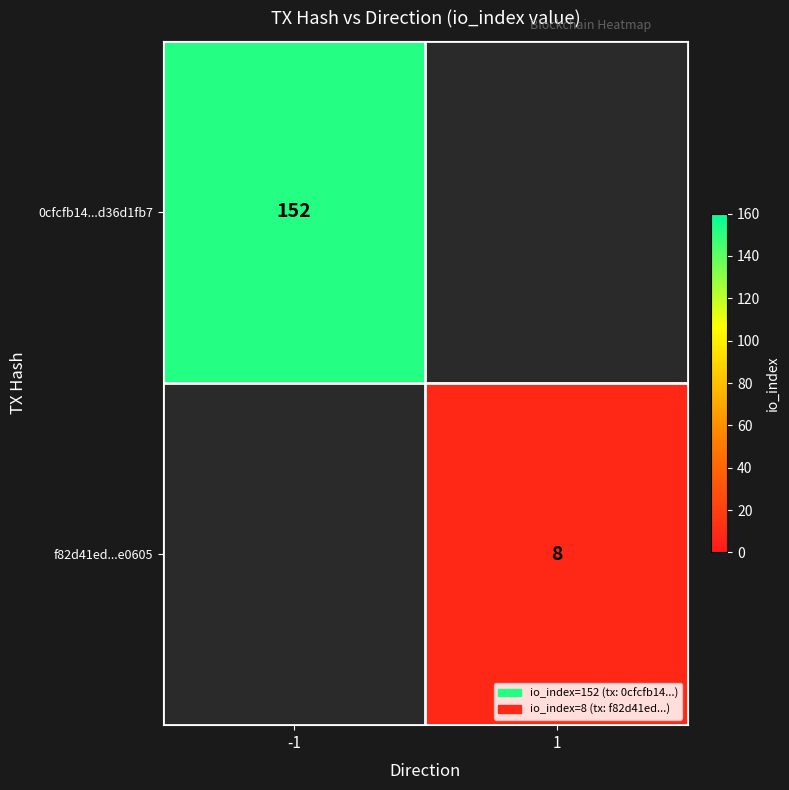

At how many categories does at least one series exceed 119?

1